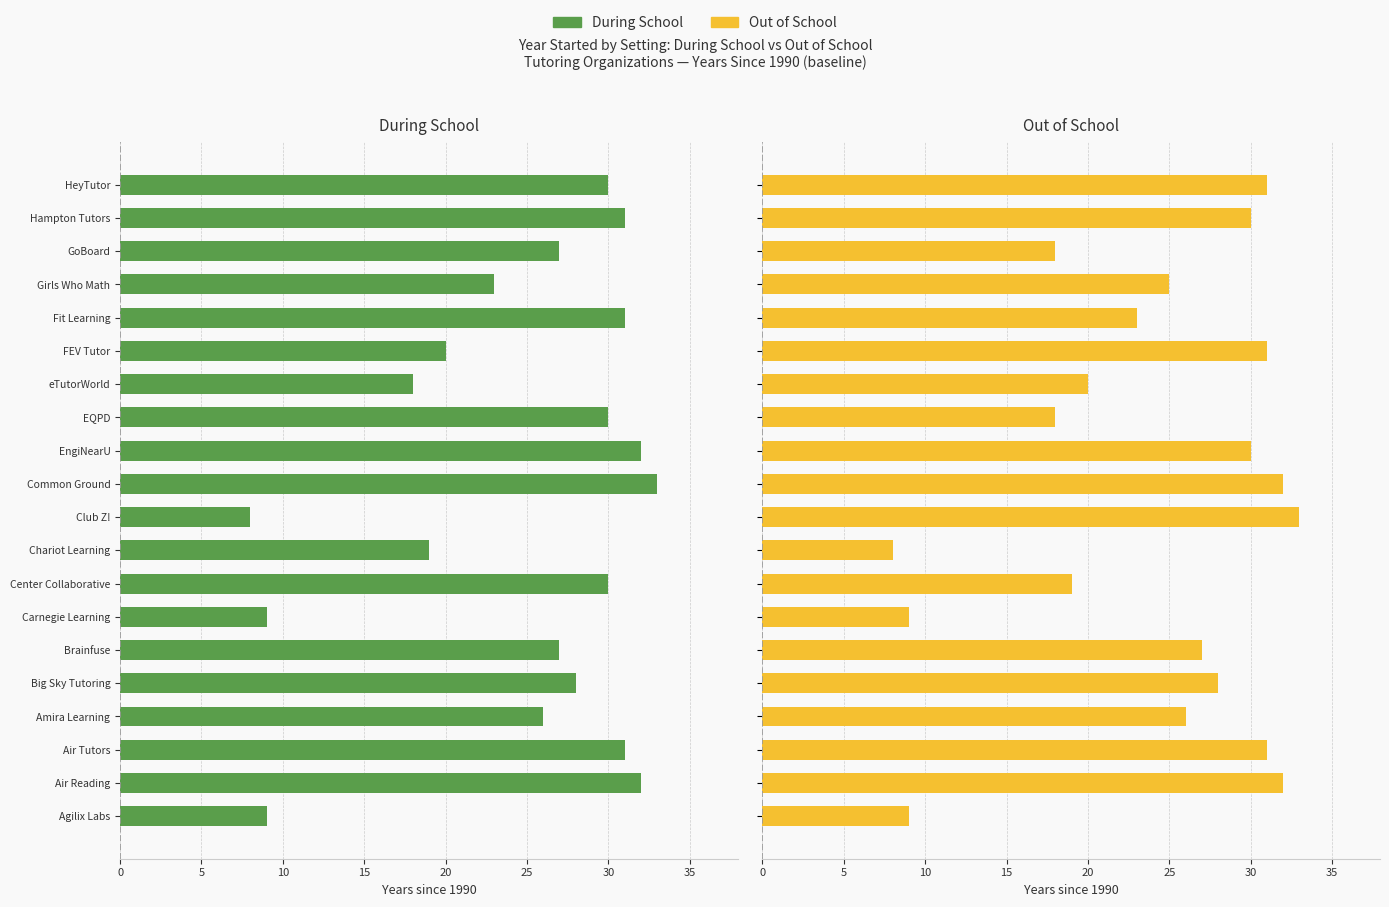

How many distinct data groups are displayed?

2